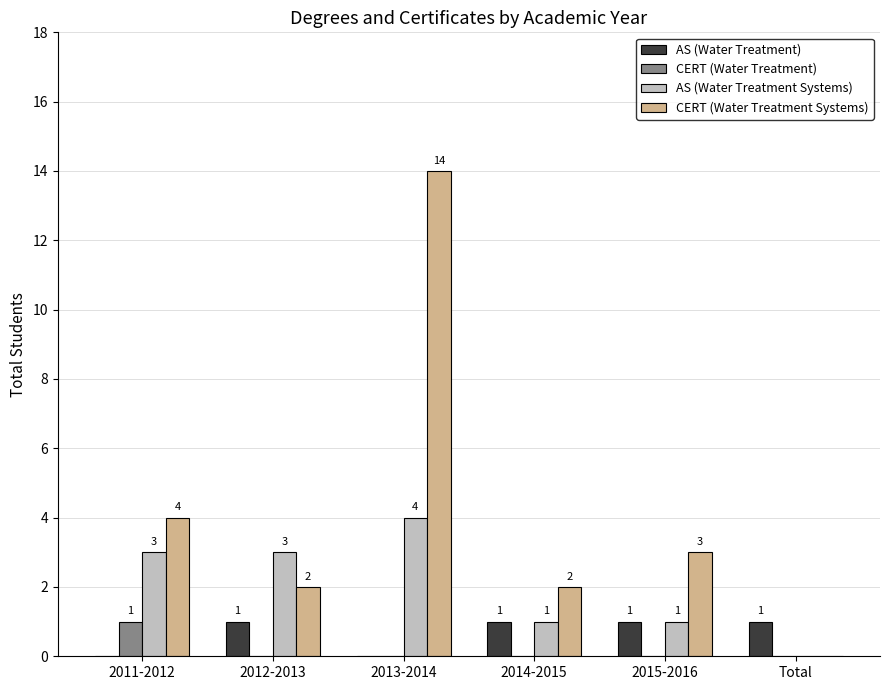

How many CERT (Water Treatment) values are between 0 and 1?

6